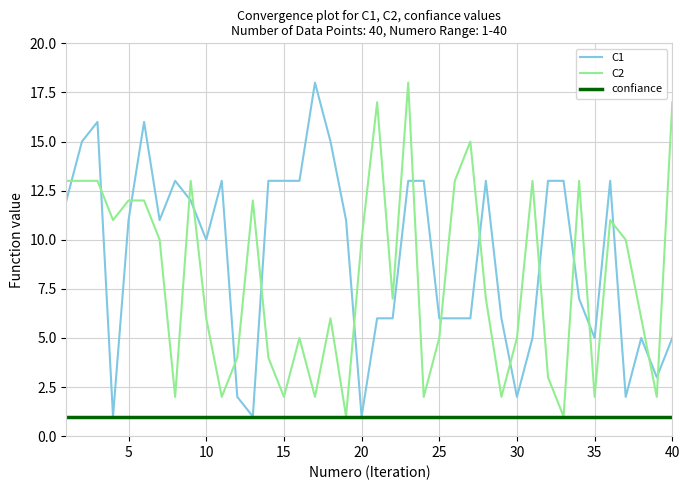

True or false: C2 and C1 intersect in this chart.

True